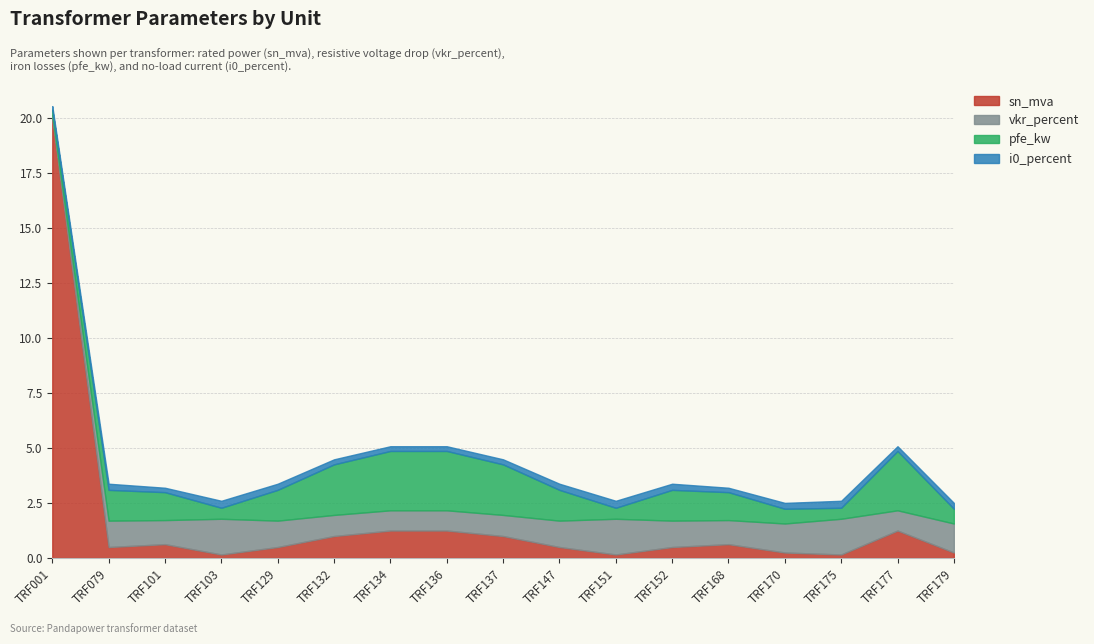

What are all the series names shown in the legend?

sn_mva, vkr_percent, pfe_kw, i0_percent